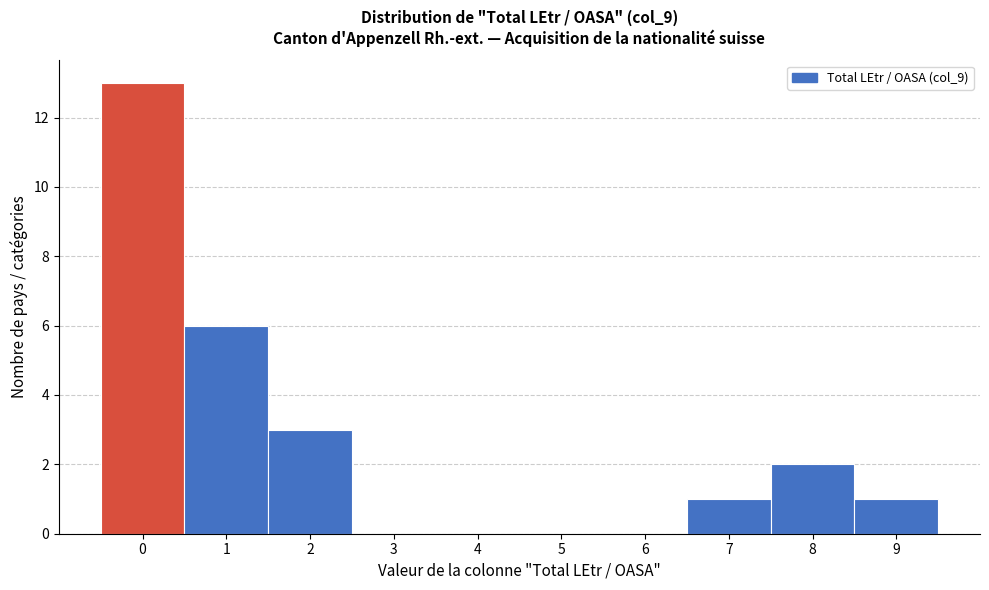

Reading left to right, list every bar in this chart as the range it spans on the x-axis followed by its height. The values are not printed on the chart, so give them approximately, as read against the axis.

-0.5 to 0.5: 13
0.5 to 1.5: 6
1.5 to 2.5: 3
2.5 to 3.5: 0
3.5 to 4.5: 0
4.5 to 5.5: 0
5.5 to 6.5: 0
6.5 to 7.5: 1
7.5 to 8.5: 2
8.5 to 9.5: 1